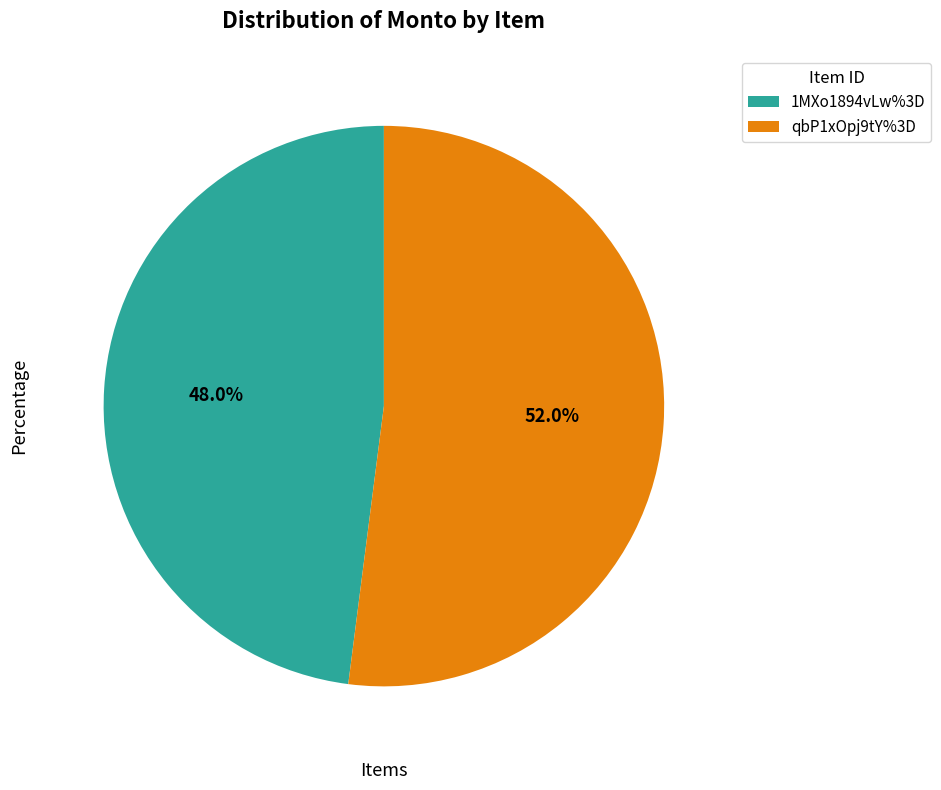

How many slices are in this pie chart?

2